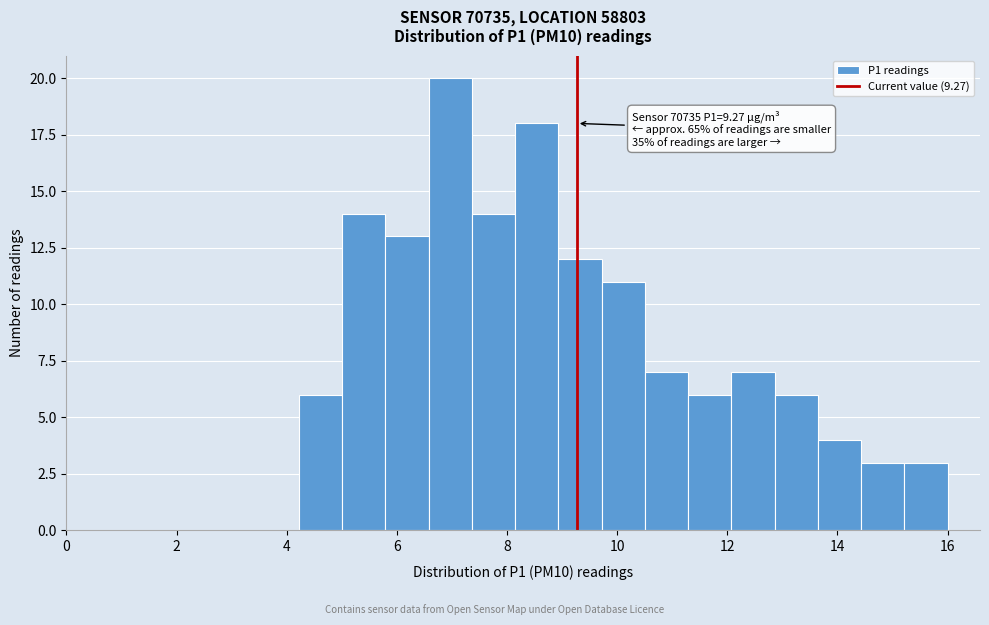

Around what value on the x-axis is the tallest bar? Give the approximate position of its centre, as read against the axis.

7.0